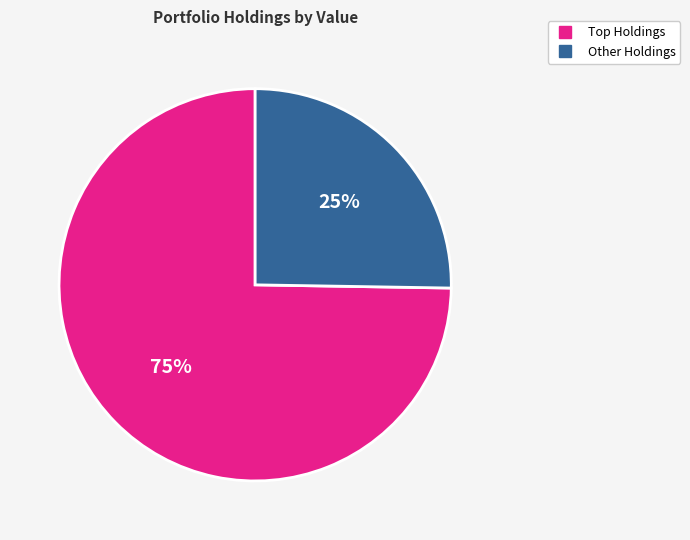

Does any single category account for the majority?

Yes